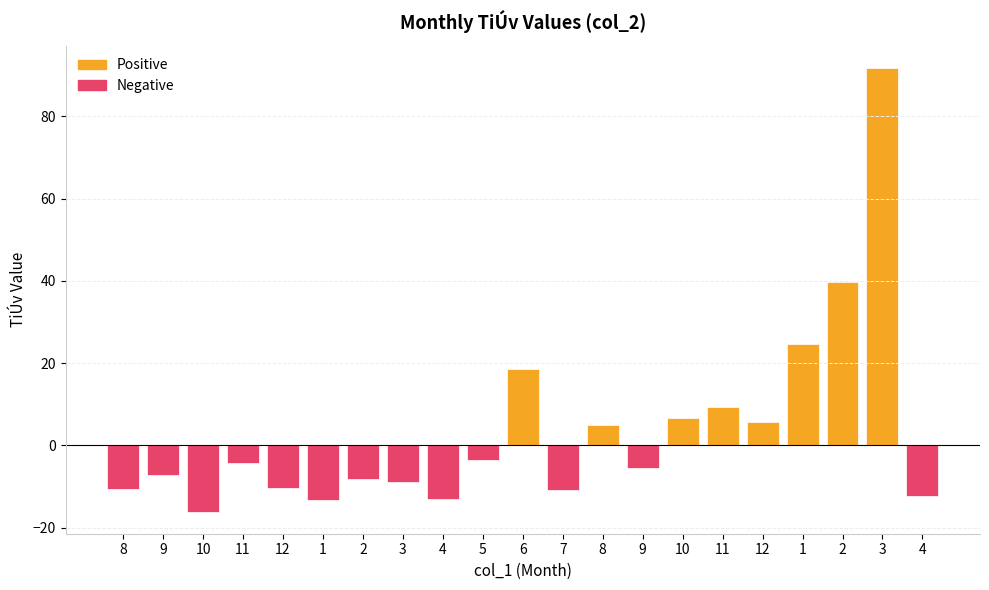

How many bars are there in total?

21